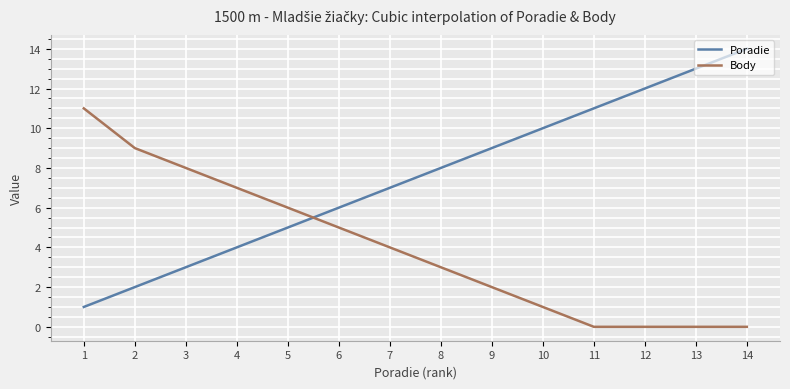

What is the average value of the Body series?

4